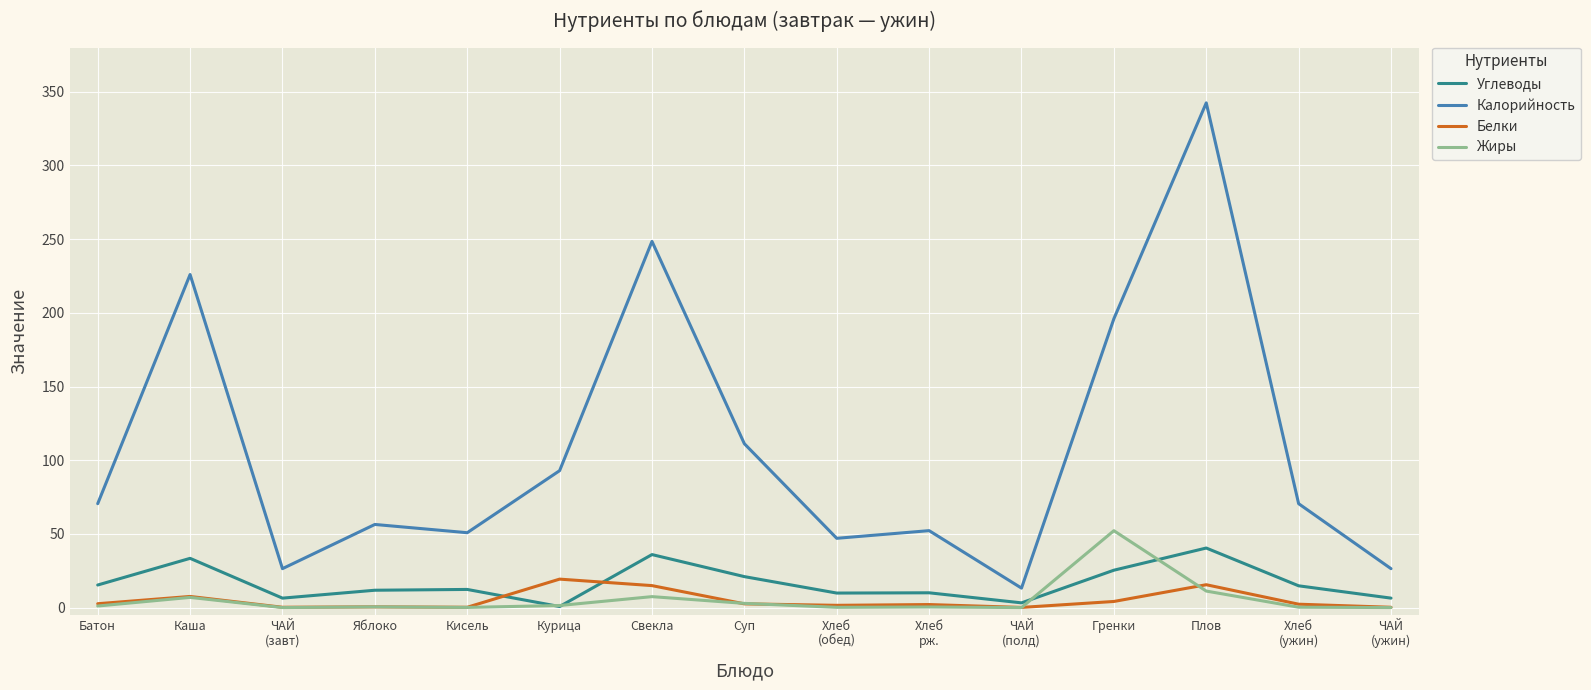

Does the chart have visible grid lines?

Yes